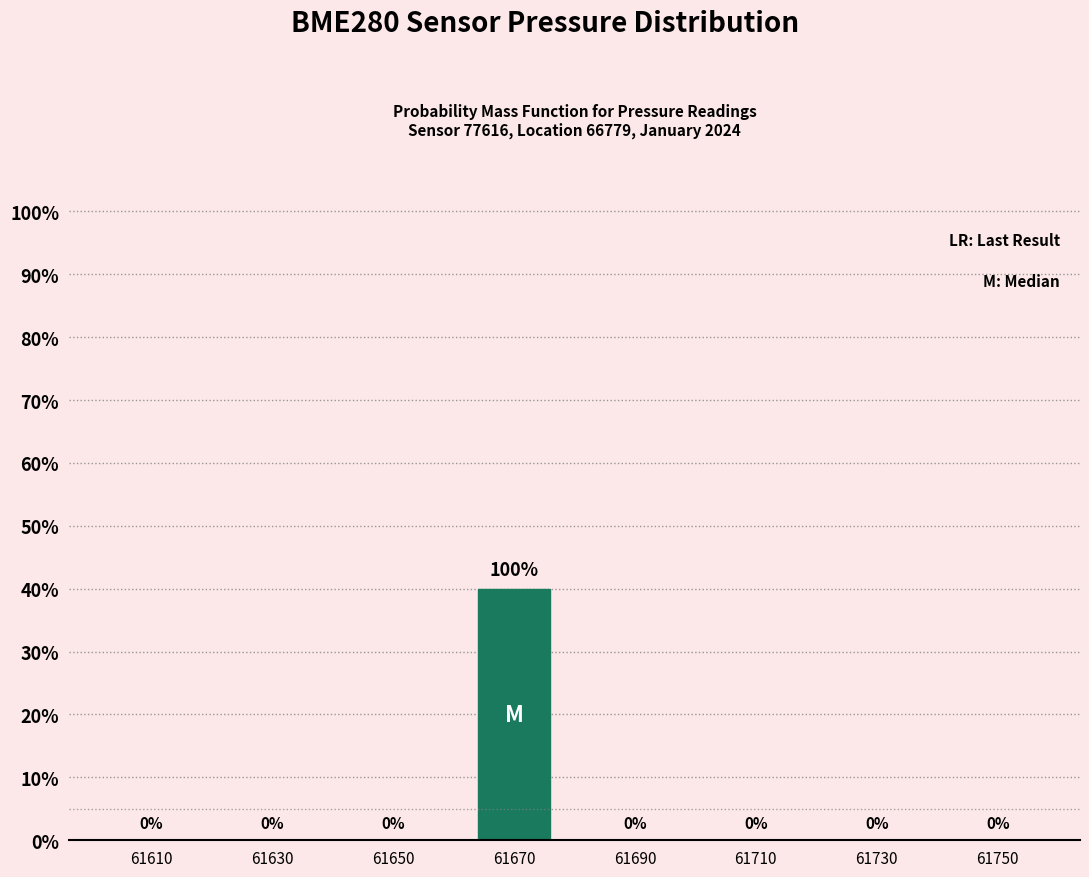

Reading right to left, extract all data points from this chart.

61750=0	61730=0	61710=0	61690=0	61670=40	61650=0	61630=0	61610=0